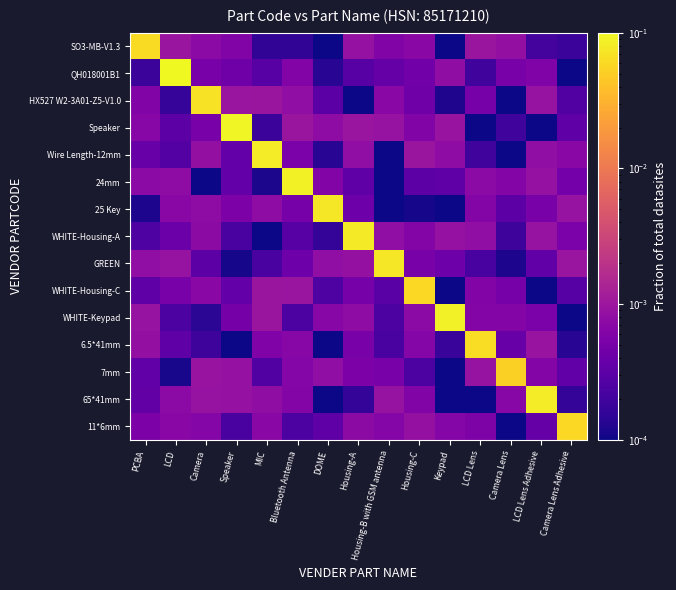

What is the total value across all series at Bluetooth Antenna?

0.1